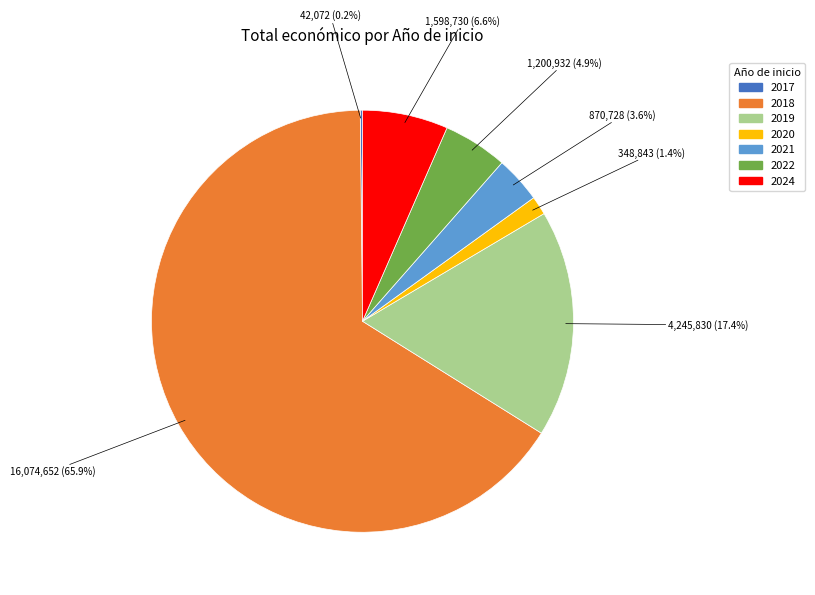

Is there a majority slice in this chart?

Yes